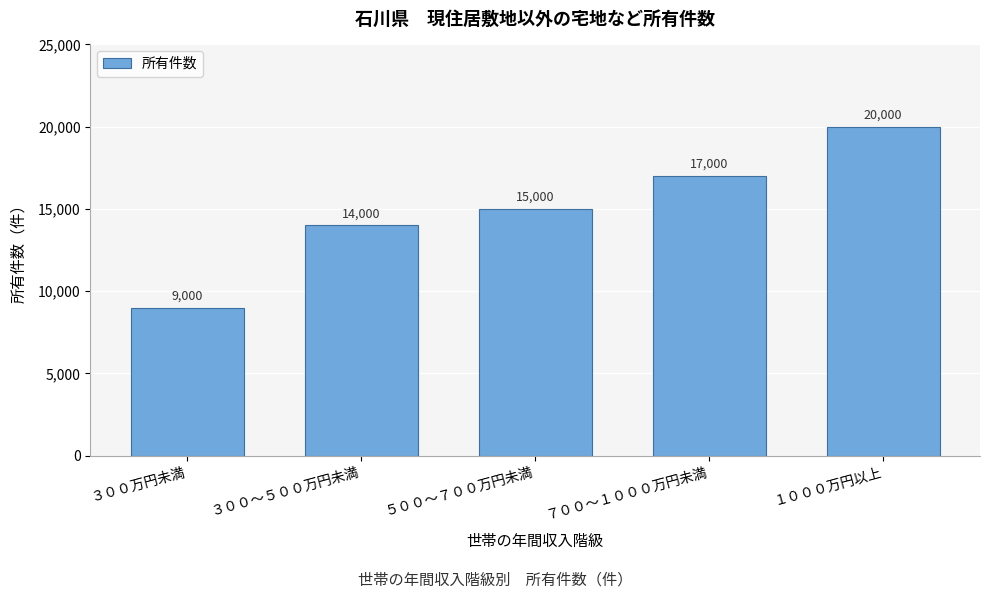

Reading left to right, list all the values displayed in this chart.

9000	14000	15000	17000	20000